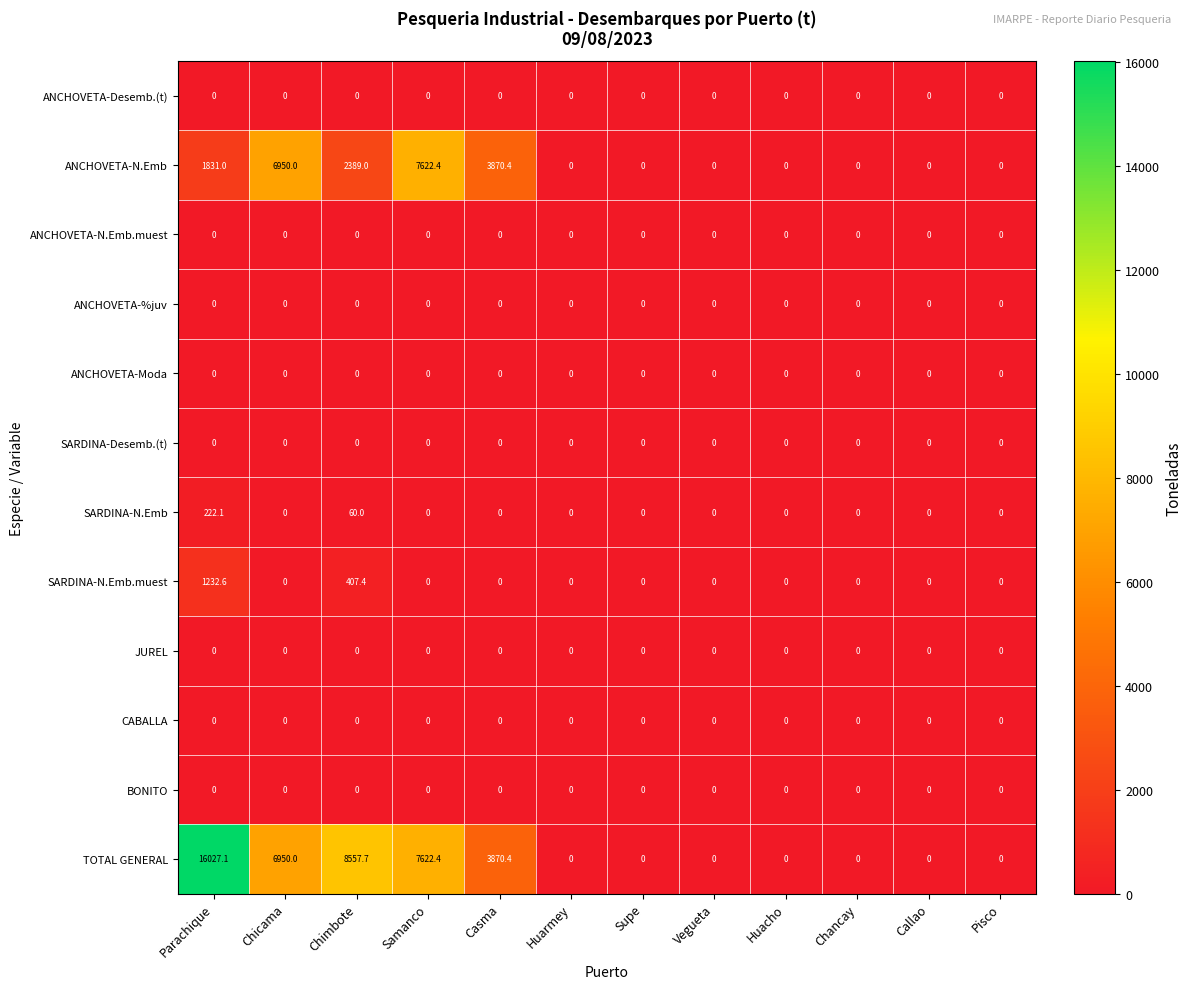

At how many categories does at least one series exceed 13932?

1